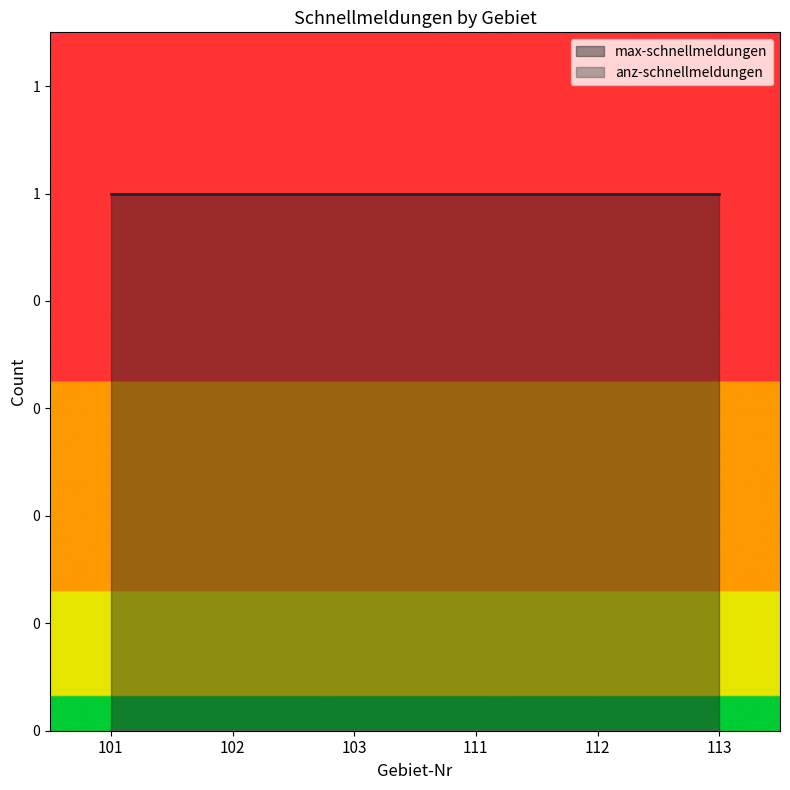

What is the total value across all series at 112?

1